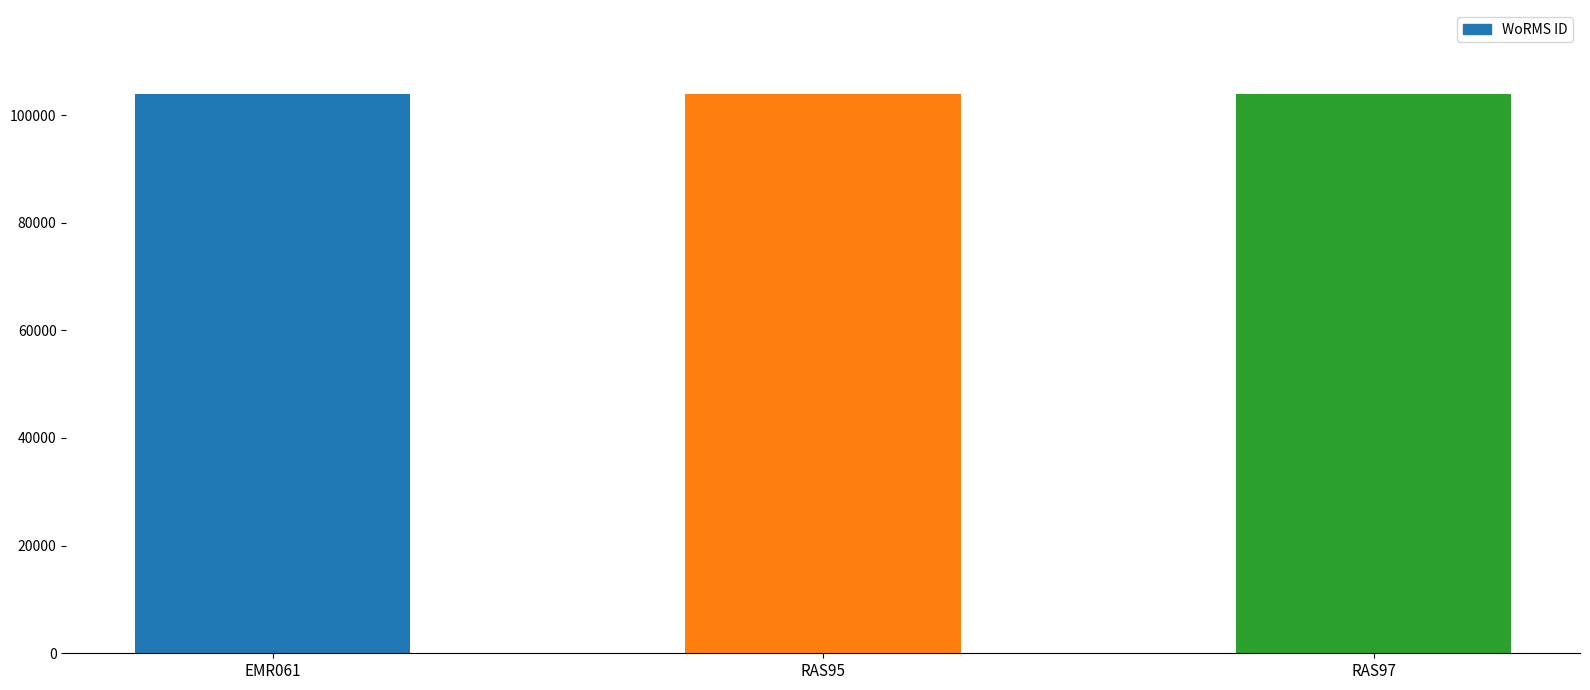

What is the change in value from EMR061 to RAS95?

-67